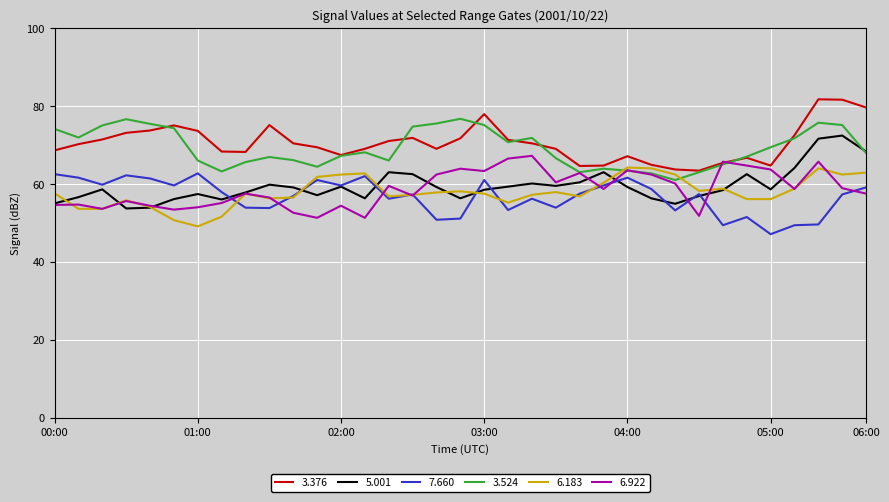

Does the chart have visible grid lines?

Yes